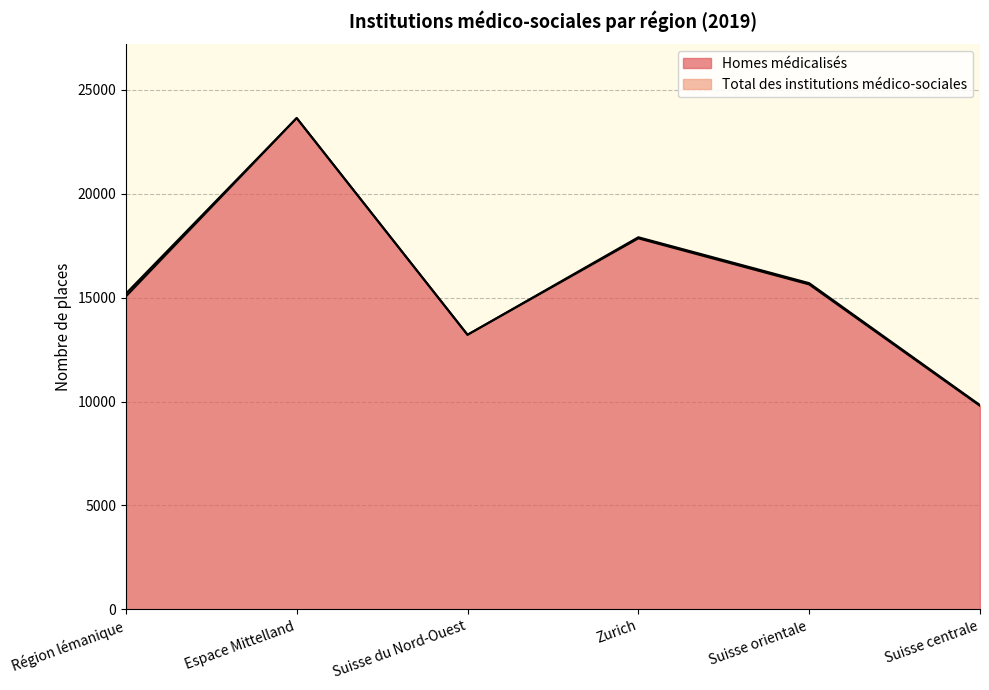

Reading left to right, transcribe all the data shown in this chart.

Homes médicalisés: Région lémanique=15058	Espace Mittelland=23649	Suisse du Nord-Ouest=13216	Zurich=17857	Suisse orientale=15640	Suisse centrale=9794
Total des institutions médico-sociales: Région lémanique=15194	Espace Mittelland=23649	Suisse du Nord-Ouest=13216	Zurich=17910	Suisse orientale=15701	Suisse centrale=9830